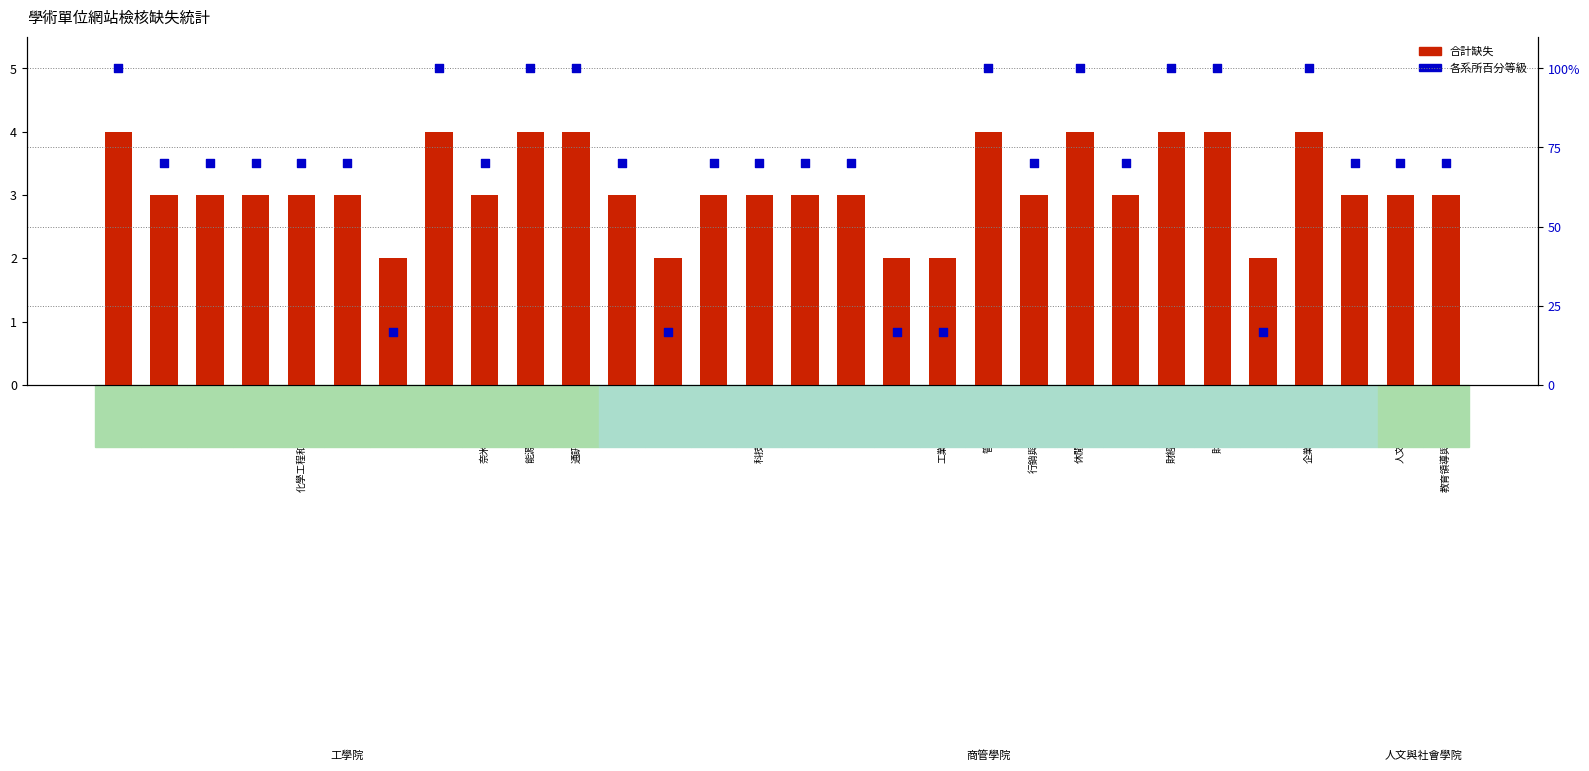

Which series has the largest total across all categories?

各系所百分等級